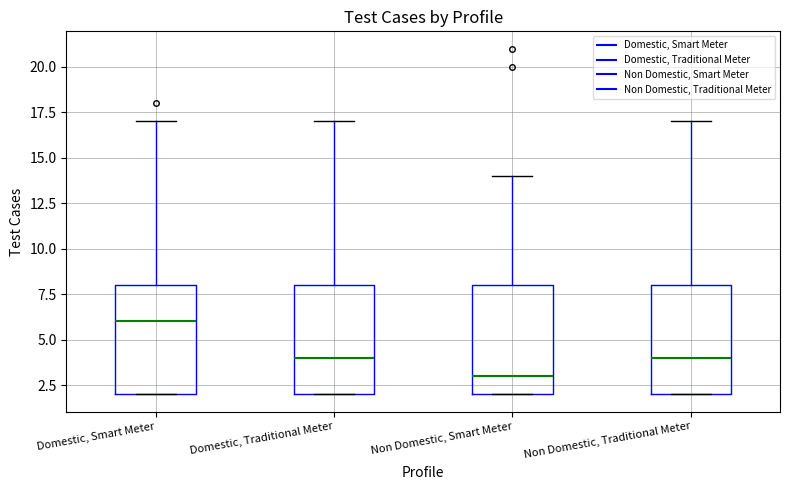

Which box's median line is the lowest?

Non Domestic, Smart Meter